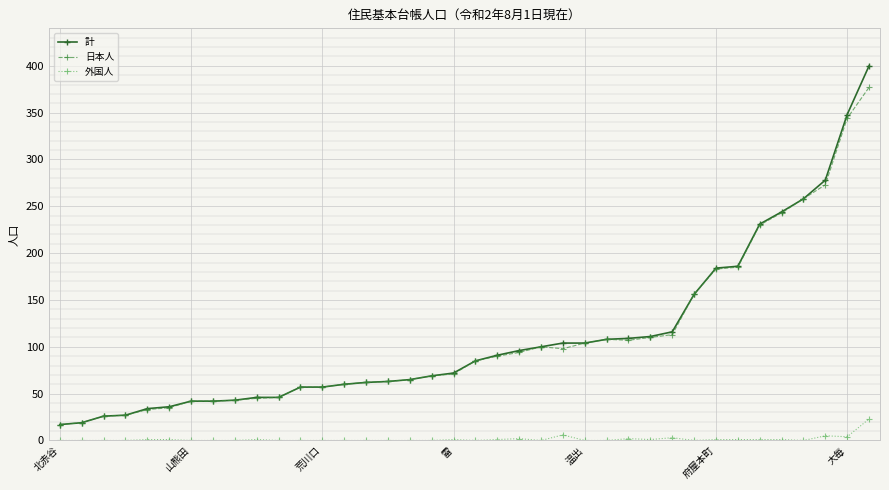

Which series has the widest spread of values?

計